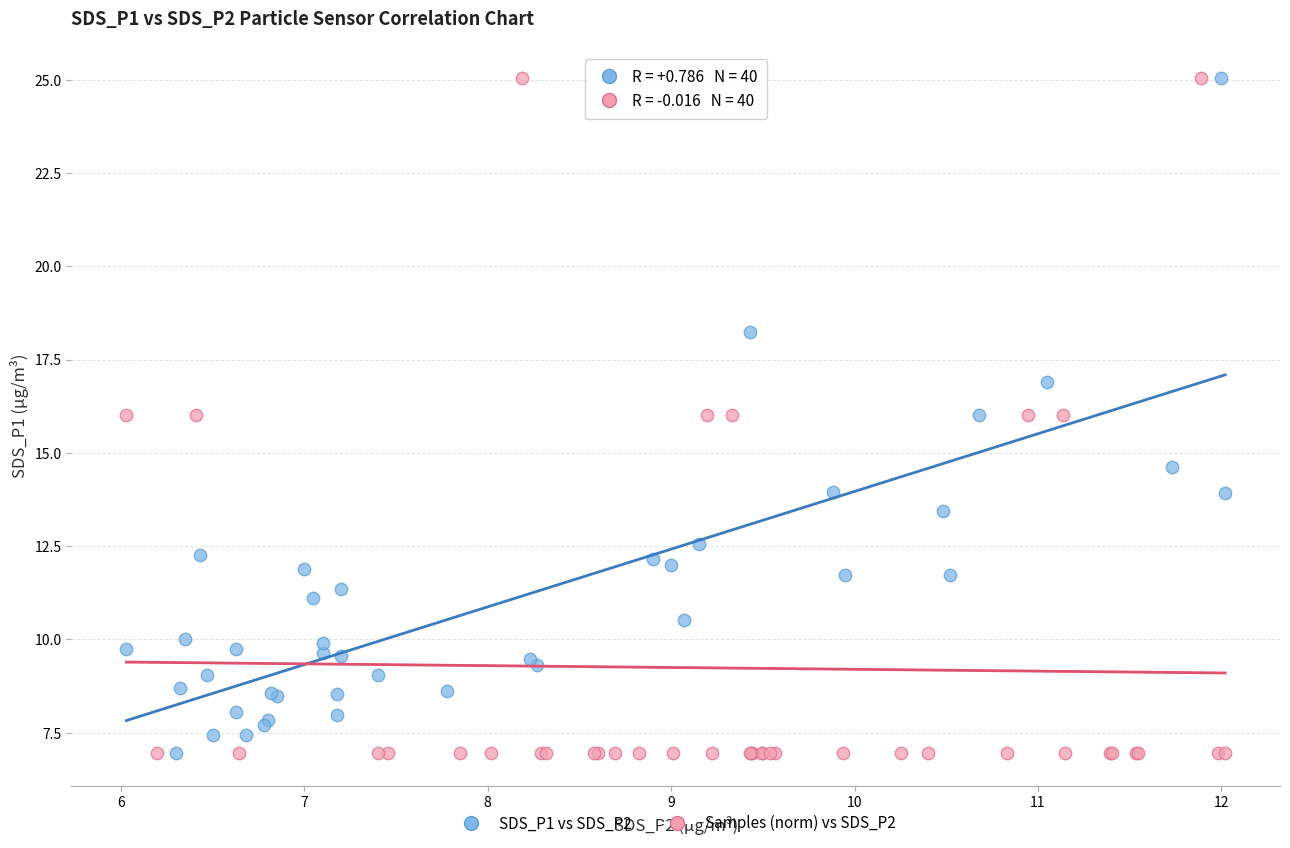

What are all the series names shown in the legend?

SDS_P1 vs SDS_P2, Samples (norm) vs SDS_P2